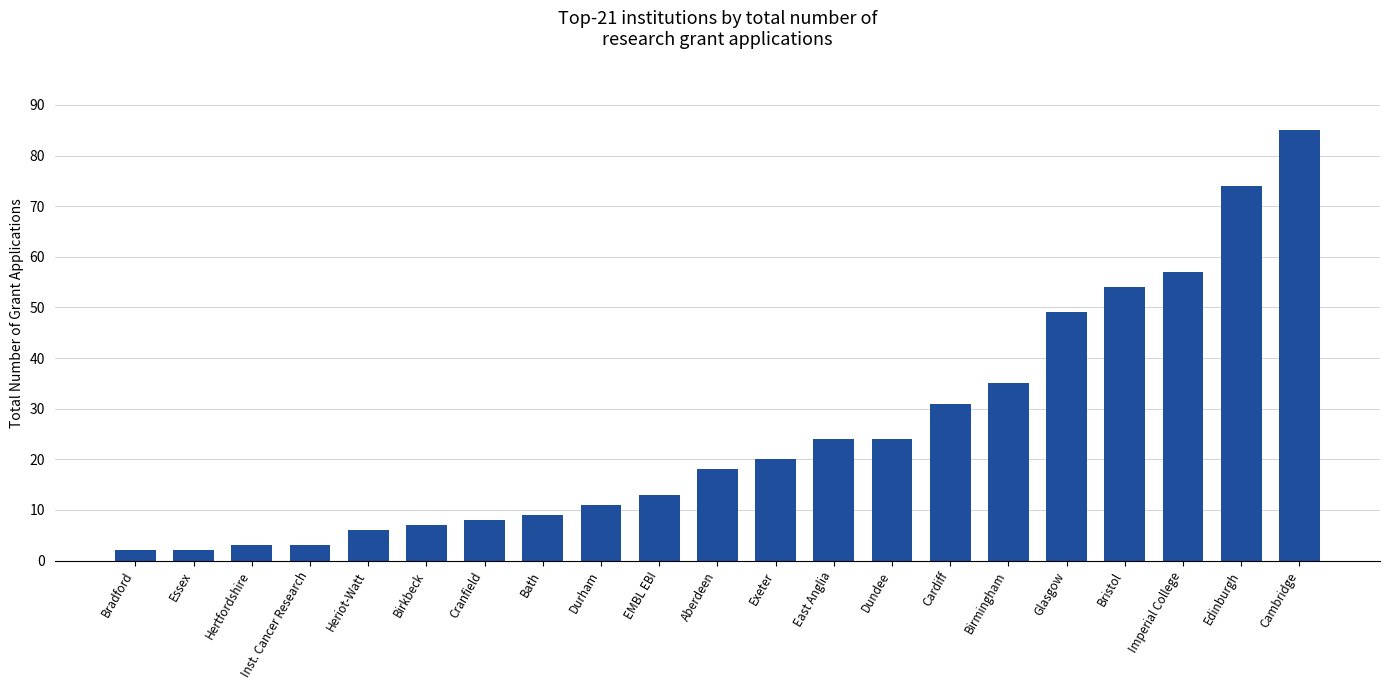

Reading right to left, transcribe all the data shown in this chart.

85	74	57	54	49	35	31	24	24	20	18	13	11	9	8	7	6	3	3	2	2